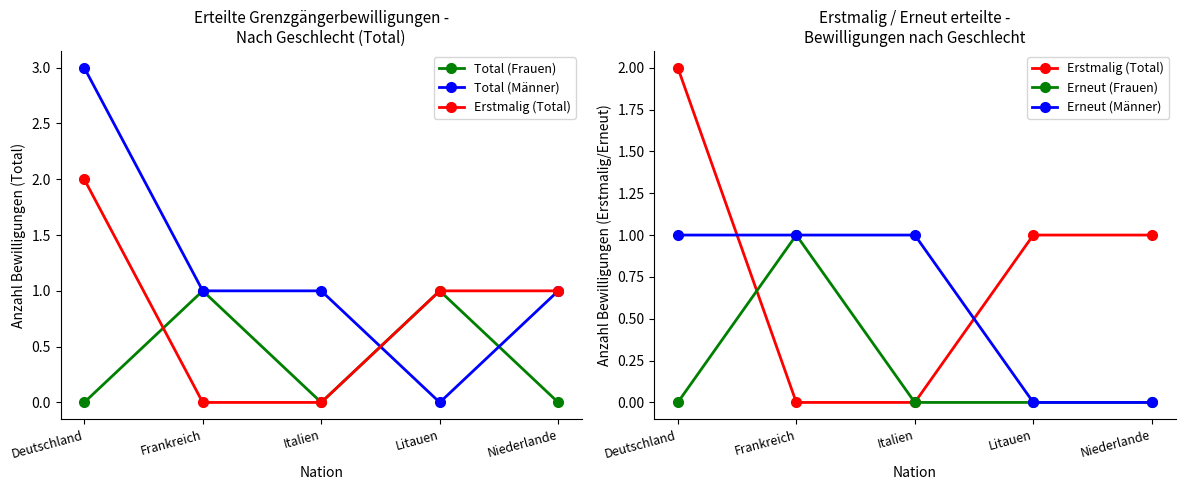

True or false: Total (Frauen) has a value of 1 at Niederlande.

False